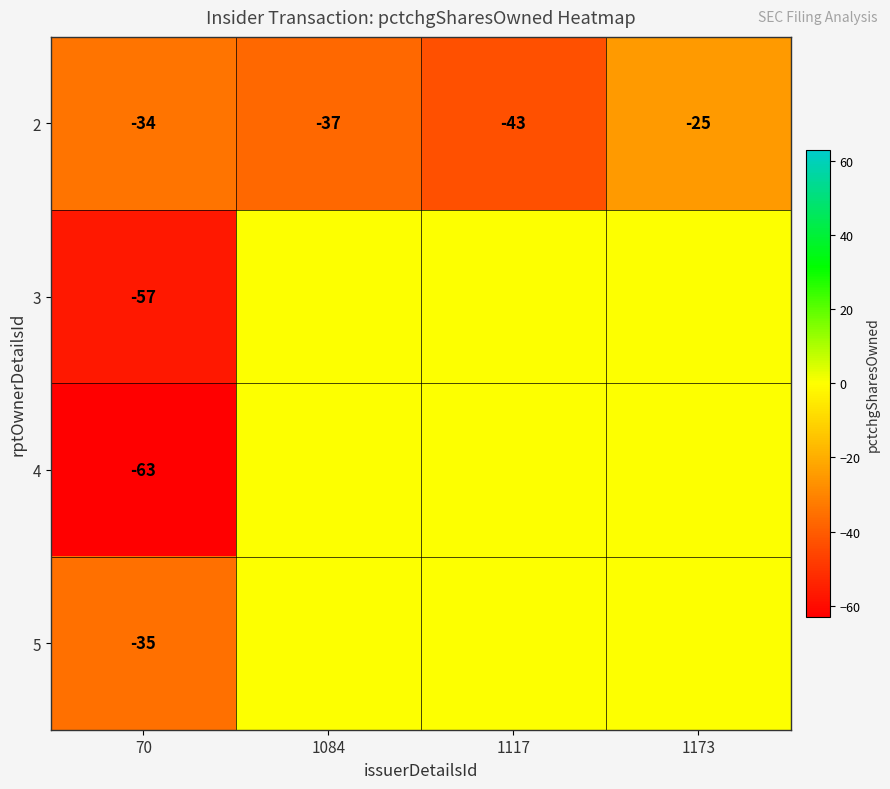

What is the difference between the highest and lowest values at 70?

29